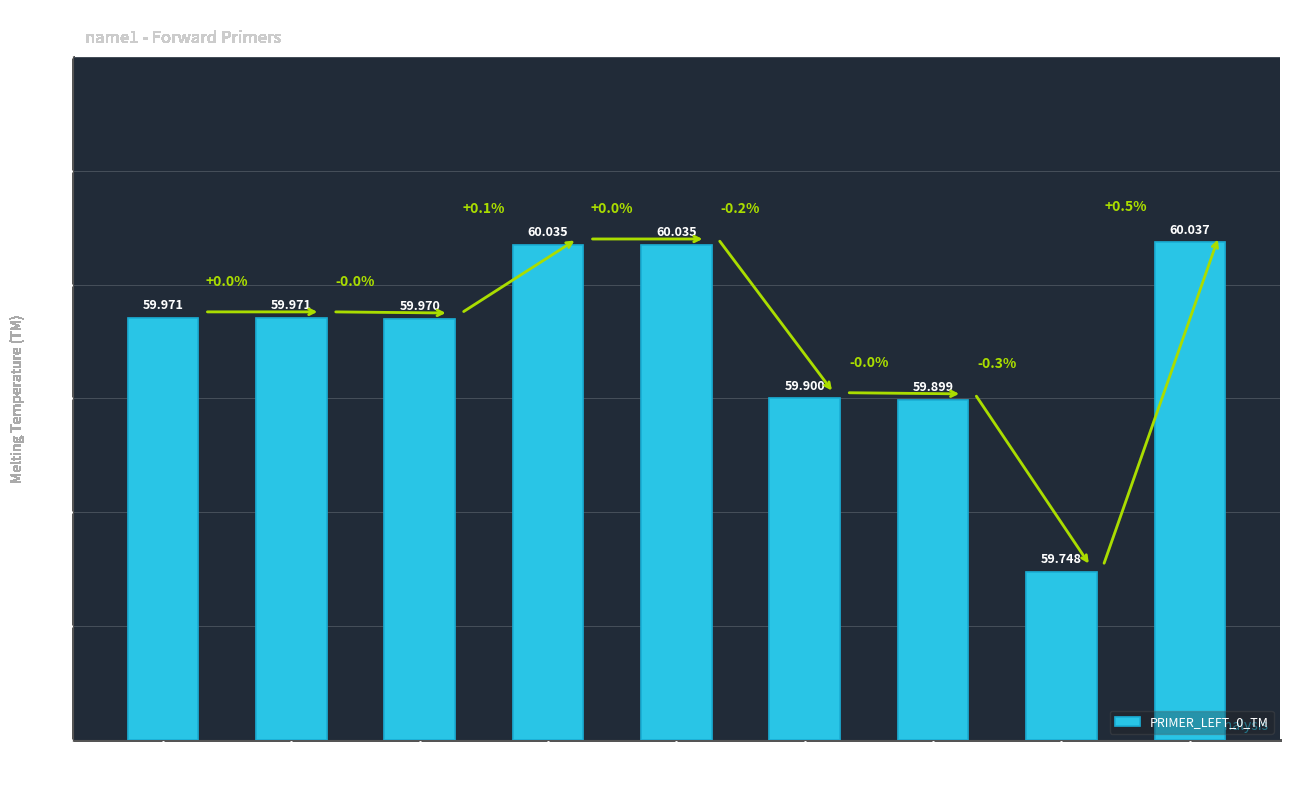

How many series are shown in this chart?

1